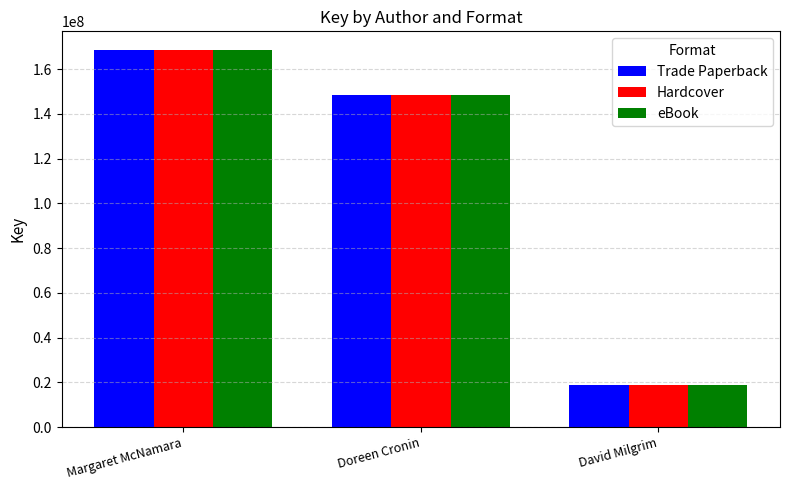

Is the value of Trade Paperback at Margaret McNamara greater than the value of eBook at David Milgrim?

Yes